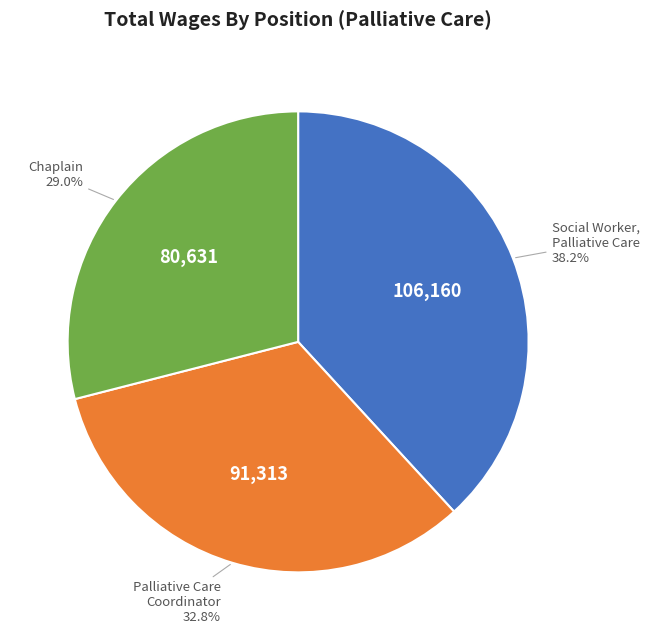

Is it true that Chaplain is 17% of the pie?

False